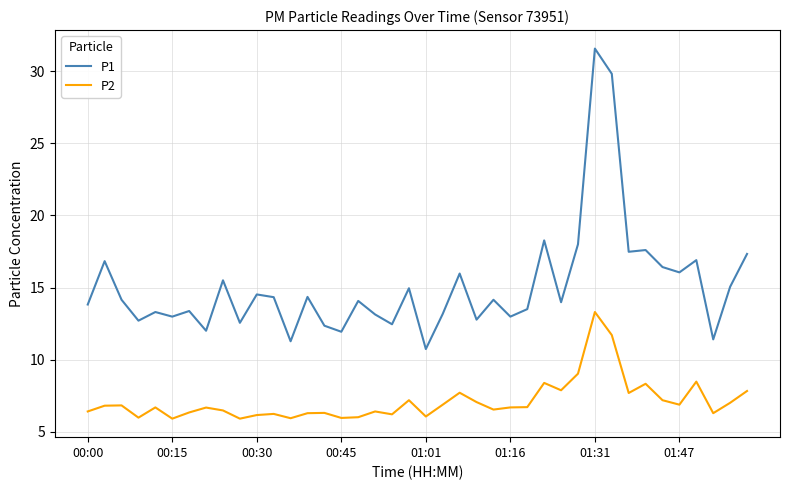

True or false: P1 and P2 intersect in this chart.

False